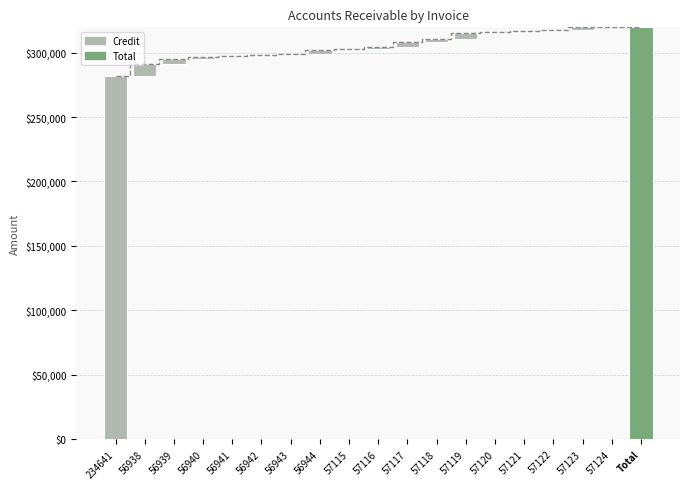

What is the label of the 16th bar from the left?

57122